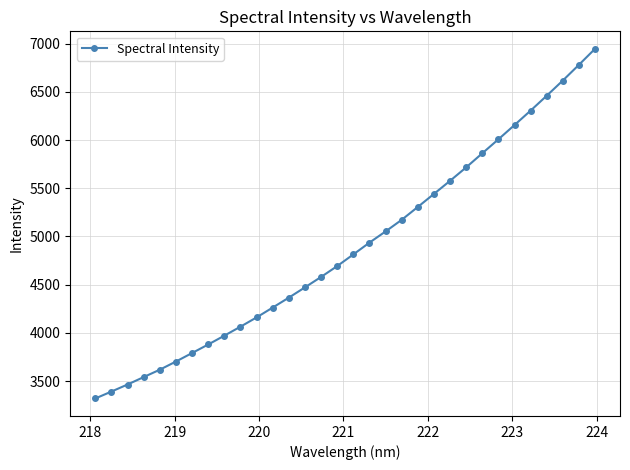

What is the smallest value displayed?

3319.9